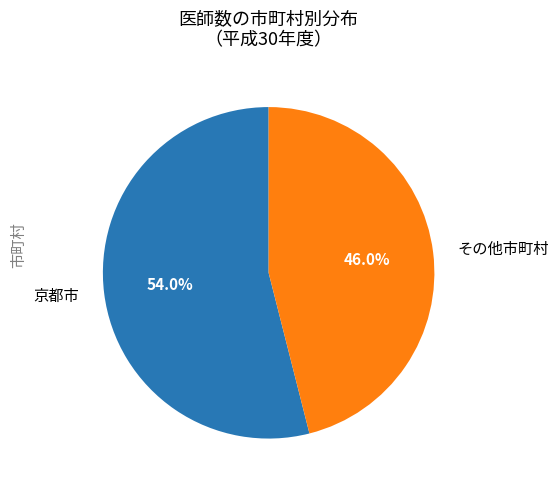

How many segments does this pie chart have?

2